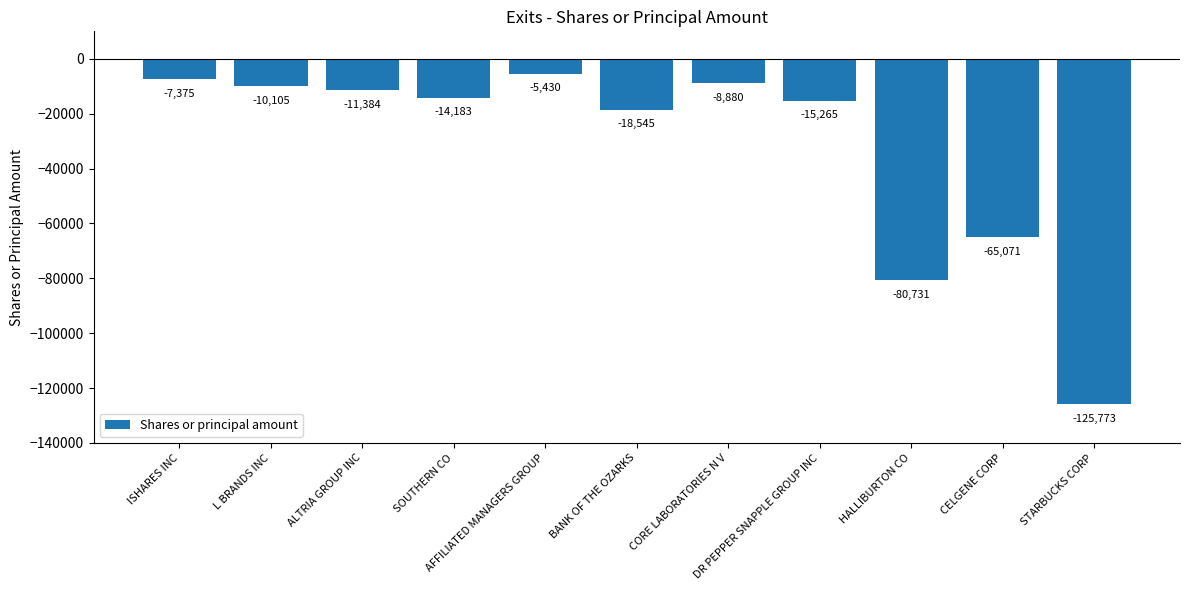

List the labels in order of value, largest first.

AFFILIATED MANAGERS GROUP, ISHARES INC, CORE LABORATORIES N V, L BRANDS INC, ALTRIA GROUP INC, SOUTHERN CO, DR PEPPER SNAPPLE GROUP INC, BANK OF THE OZARKS, CELGENE CORP, HALLIBURTON CO, STARBUCKS CORP